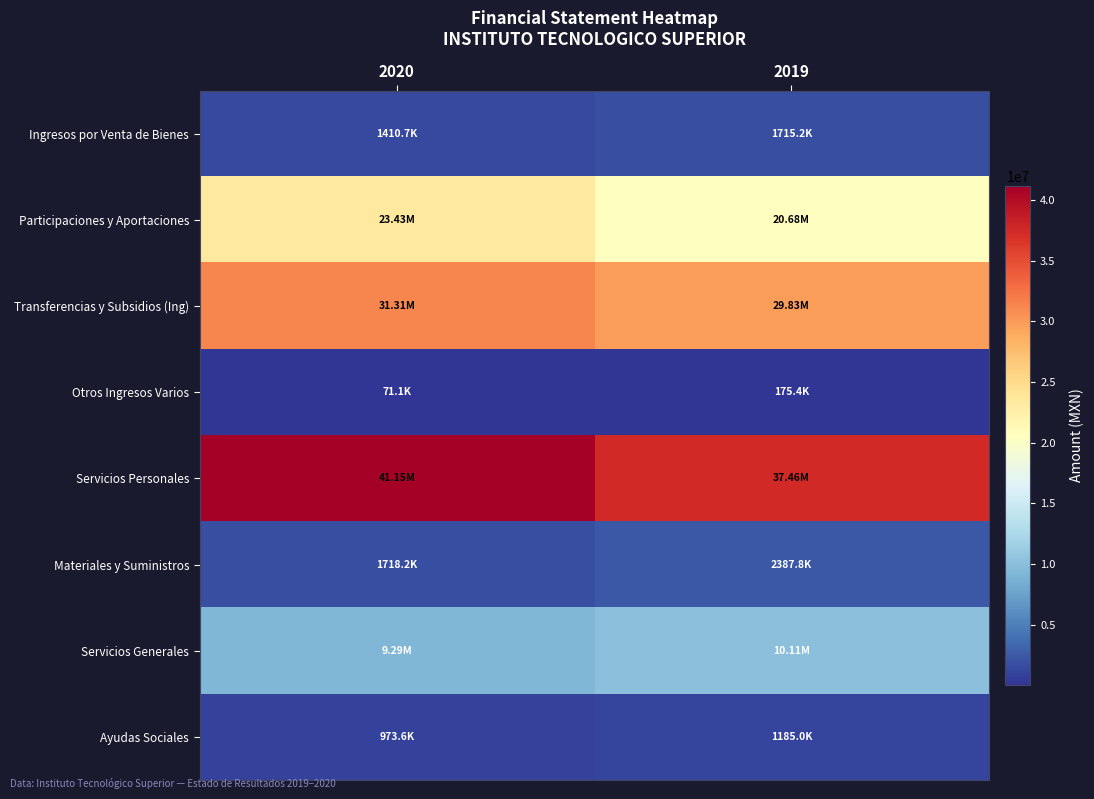

Reading right to left, extract all data points from this chart.

Ingresos por Venta de Bienes: 2019=1715212.9	2020=1410732.0
Participaciones y Aportaciones: 2019=20683750.9	2020=23432751.4
Transferencias y Subsidios (Ing): 2019=29825285.3	2020=31312191.4
Otros Ingresos Varios: 2019=175402.2	2020=71085.6
Servicios Personales: 2019=37462815.5	2020=41152986.8
Materiales y Suministros: 2019=2387766.7	2020=1718174.6
Servicios Generales: 2019=10110452.9	2020=9286501.9
Ayudas Sociales: 2019=1185016.1	2020=973644.3